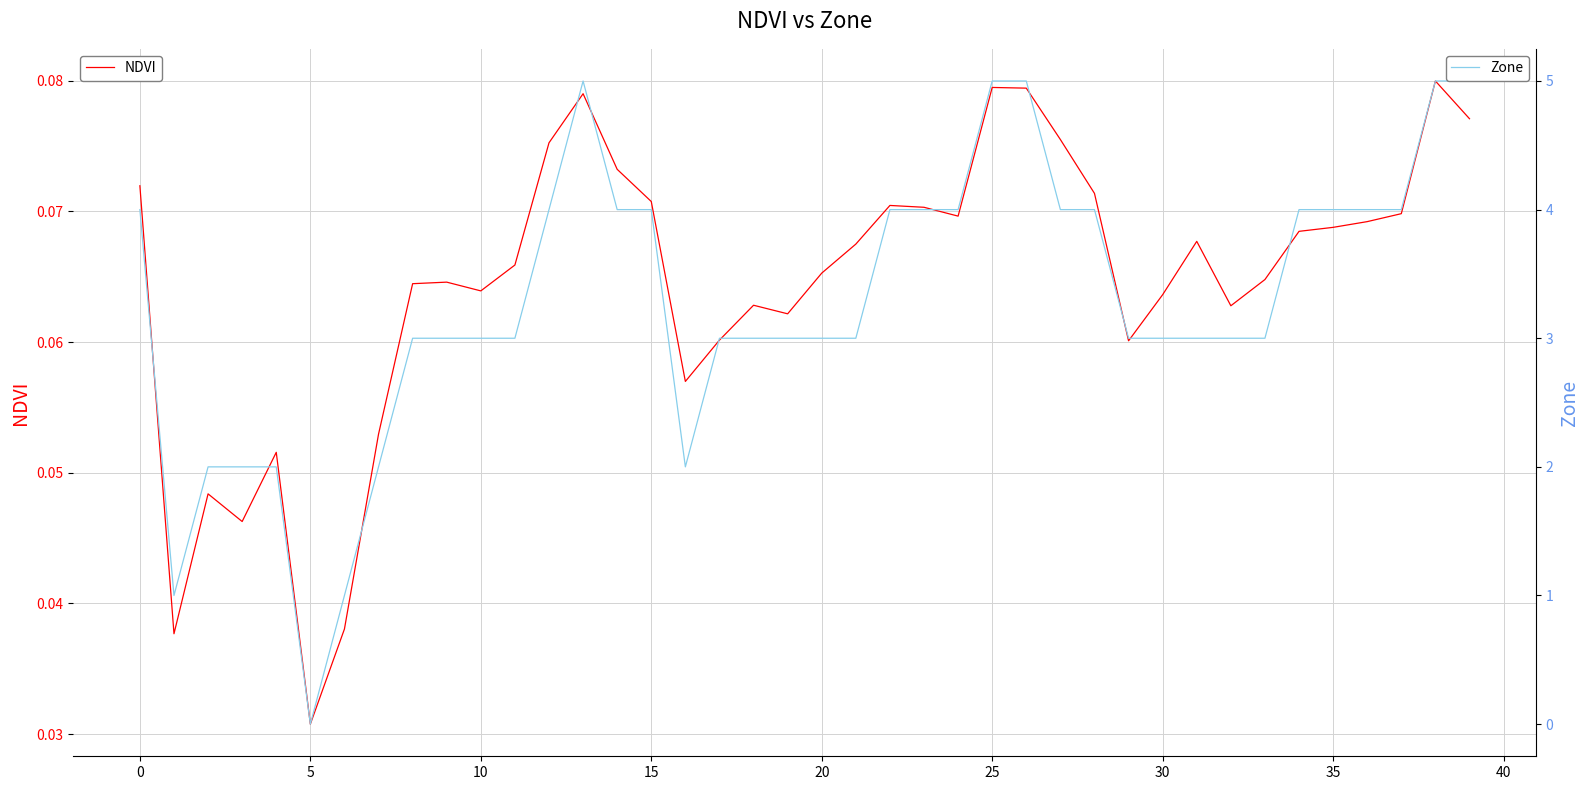

What is the label of the 12th point from the right?

28